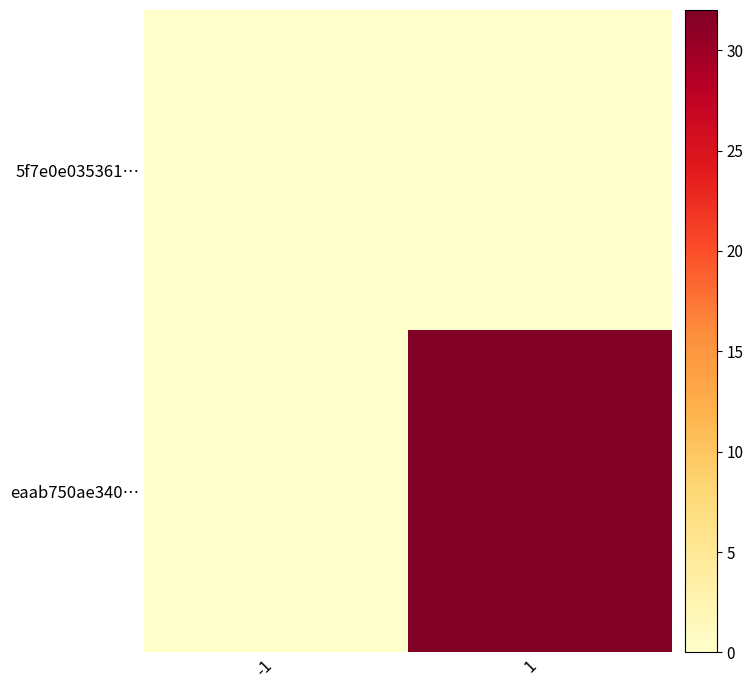

Which series has the largest range (max minus min)?

eaab750ae340…